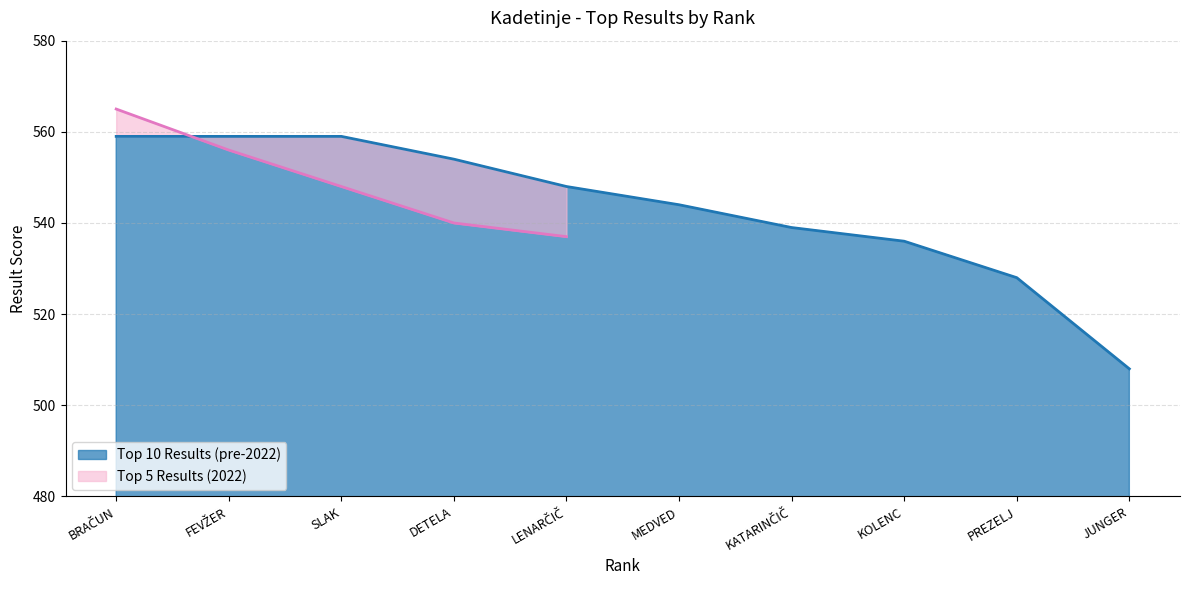

What is the ratio of the value at KATARINČIČ to the value at FEVŽER?

1.0